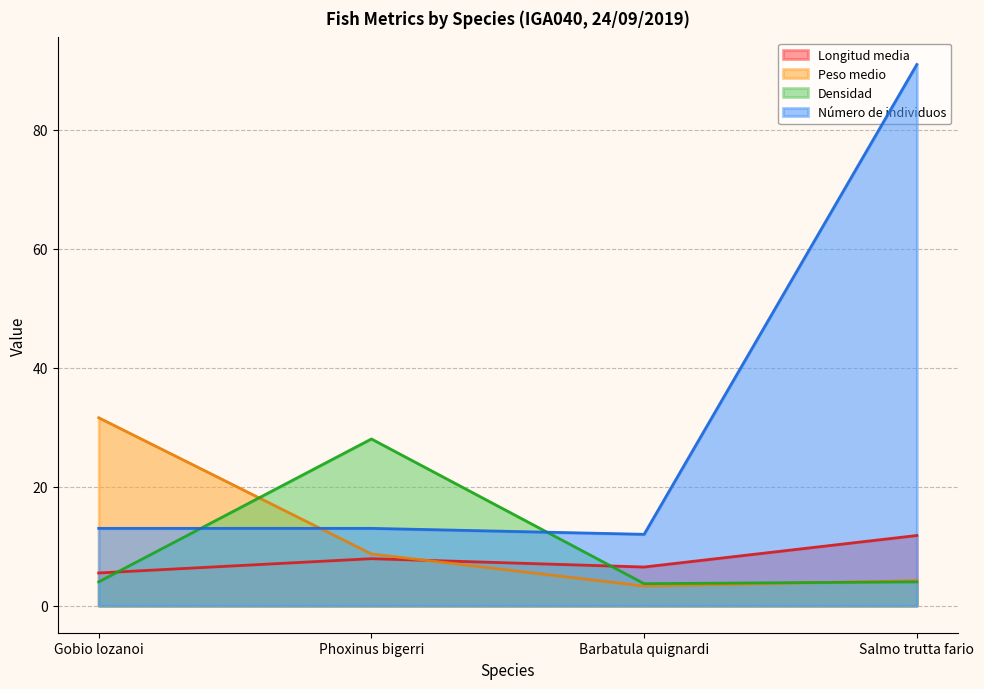

What is the spread (max minus min) of values at Salmo trutta fario?

87.0